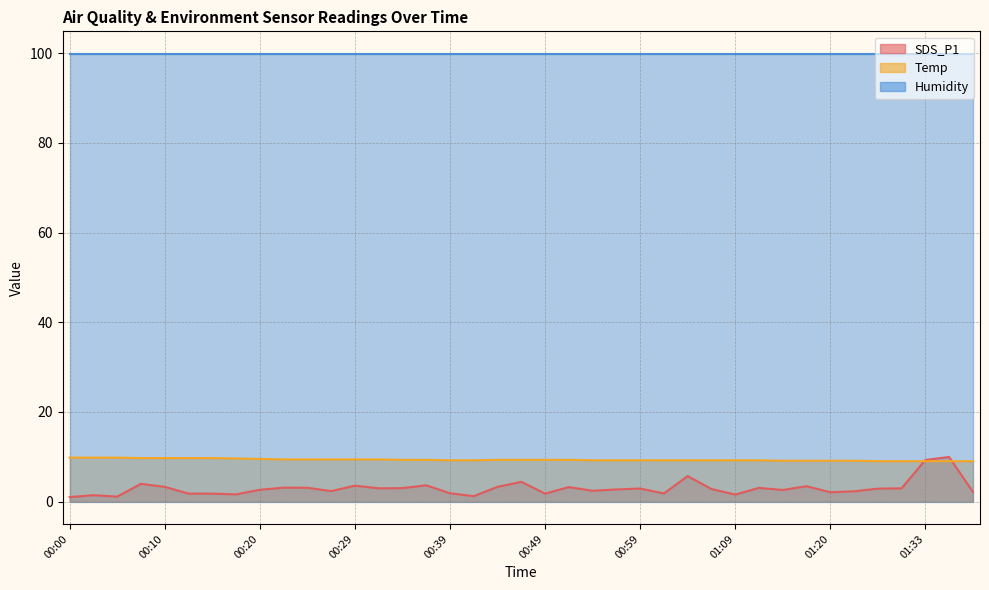

True or false: Humidity and Temp intersect in this chart.

False